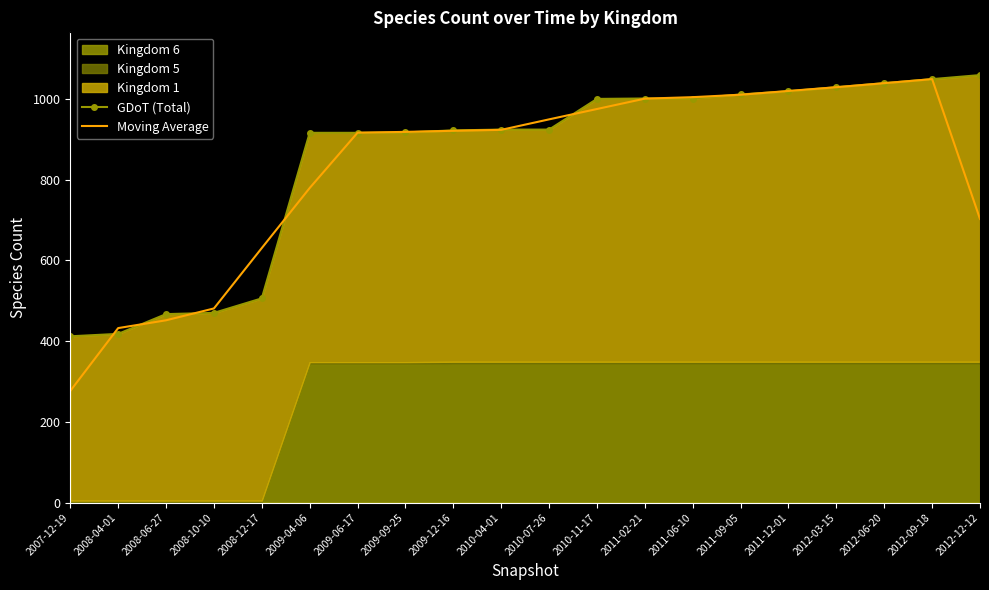

Which category has the lowest value across all series?

2007-12-19